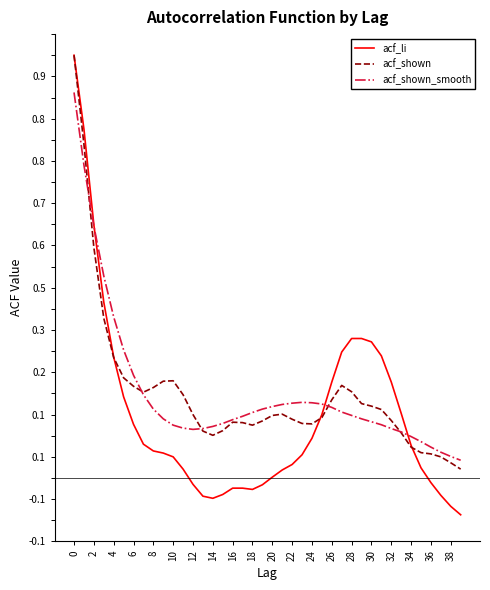

Which label corresponds to the smallest value in the chart?

39